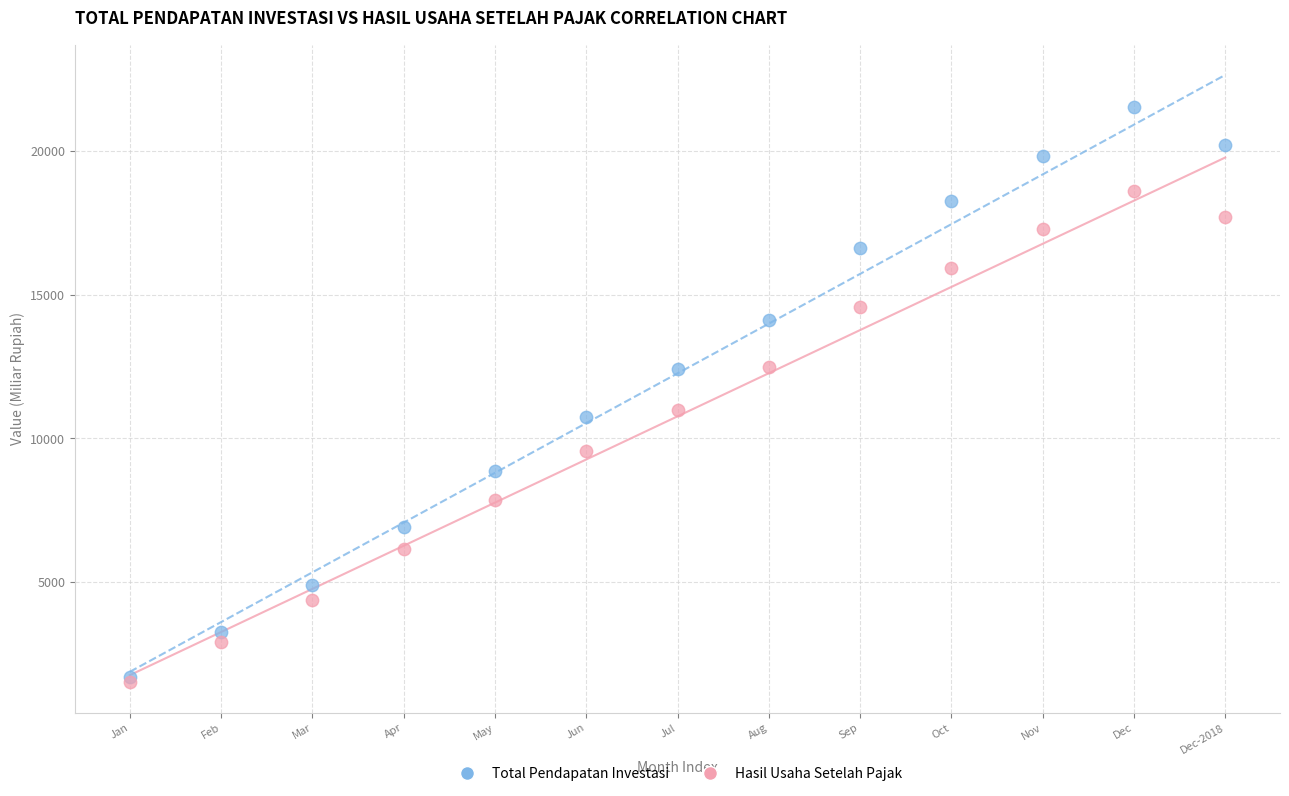

Across all series, what Y value is closest to 11525?

11003.2